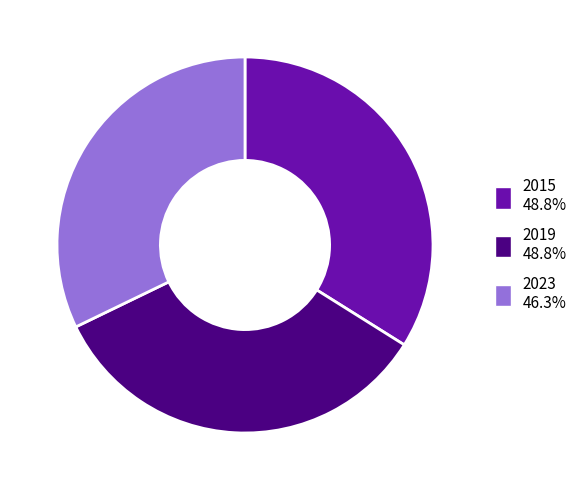

What is the ratio of the value at 2019 48.8% to the value at 2023 46.3%?

1.1